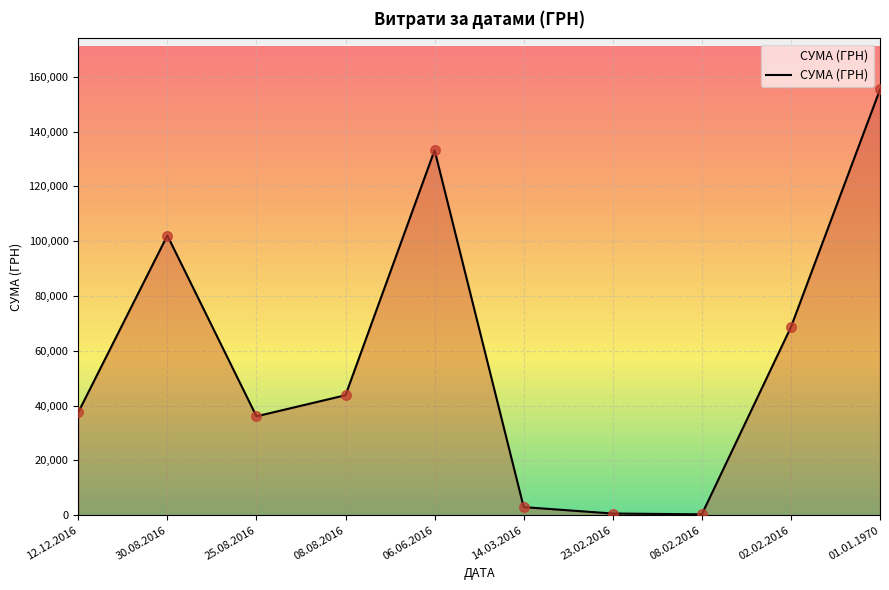

Which has a higher value, 08.08.2016 or 30.08.2016?

30.08.2016